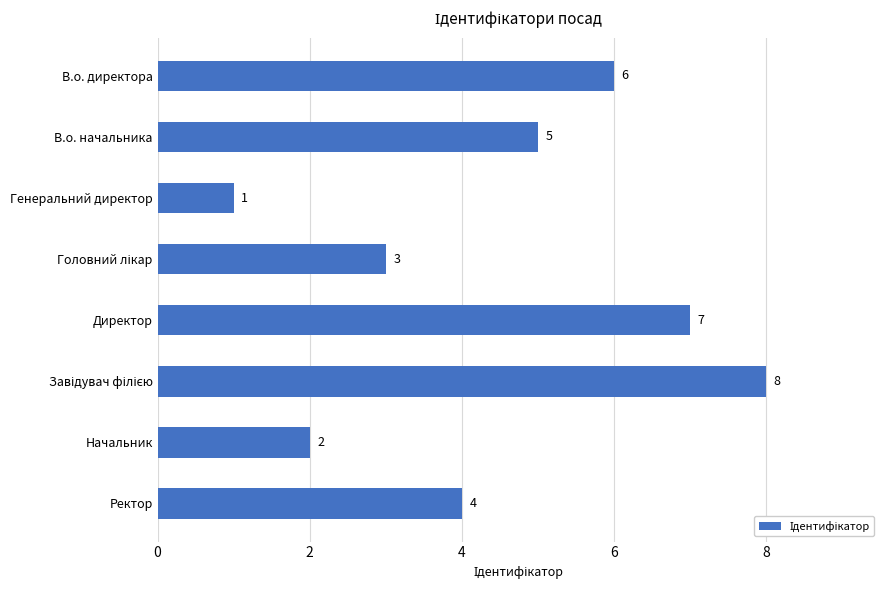

How many bars are there in total?

8